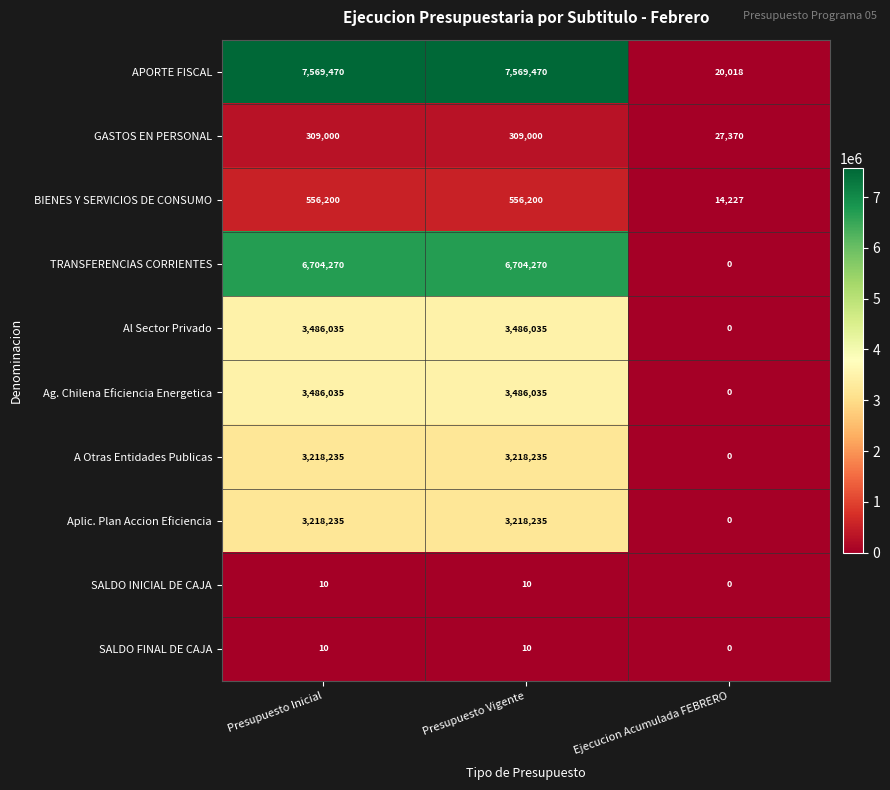

Is it true that SALDO FINAL DE CAJA equals 0 at Ejecucion Acumulada FEBRERO?

True